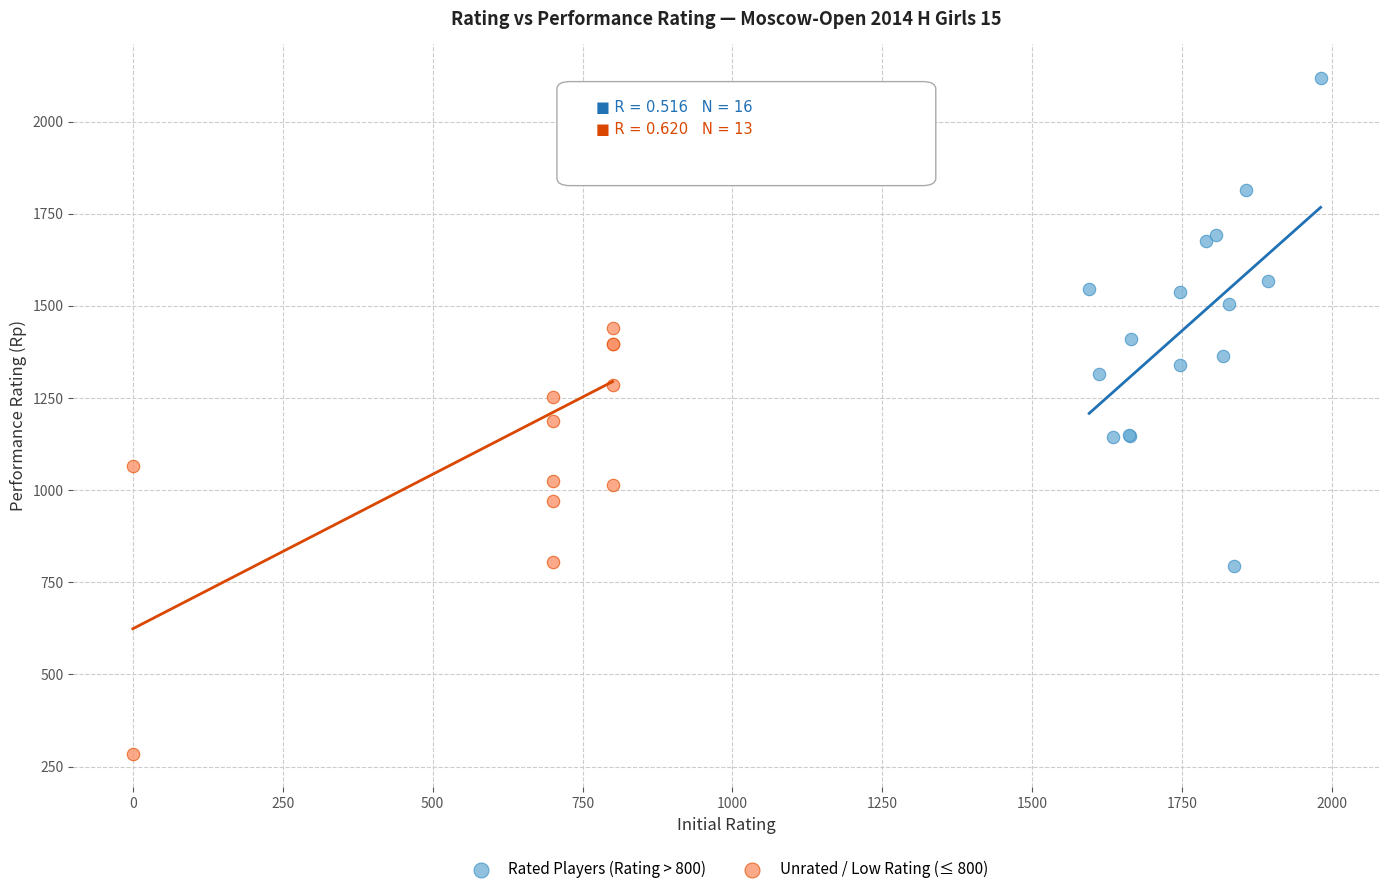

Which series reaches the minimum Y coordinate?

Unrated / Low Rating (≤ 800)